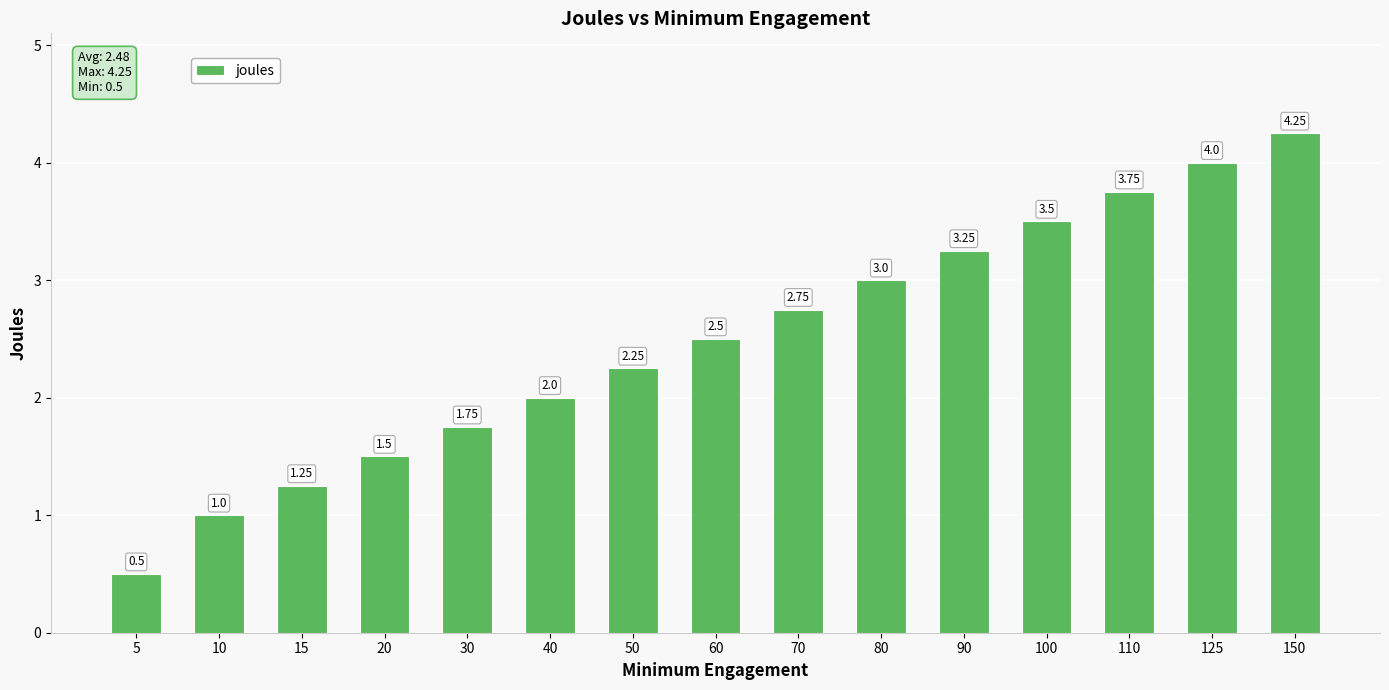

Which has a higher value, 90 or 5?

90